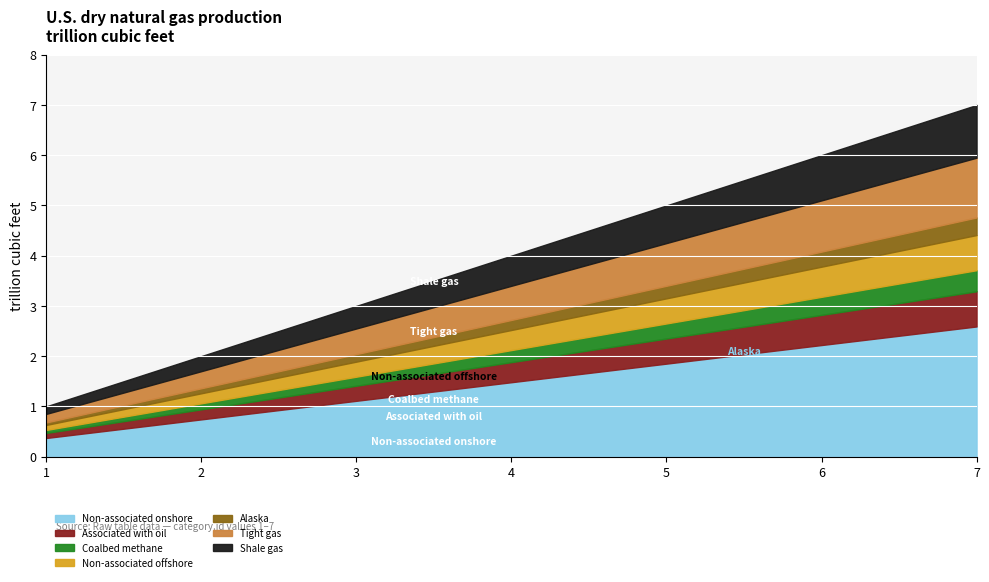

How many values are between 2 and 6?

5